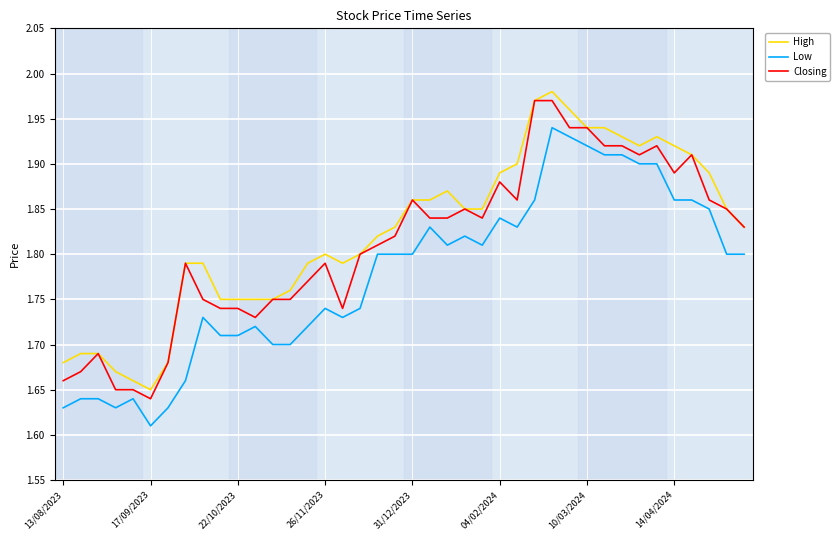

List the series in order of their overall mean, highest first.

High, Closing, Low